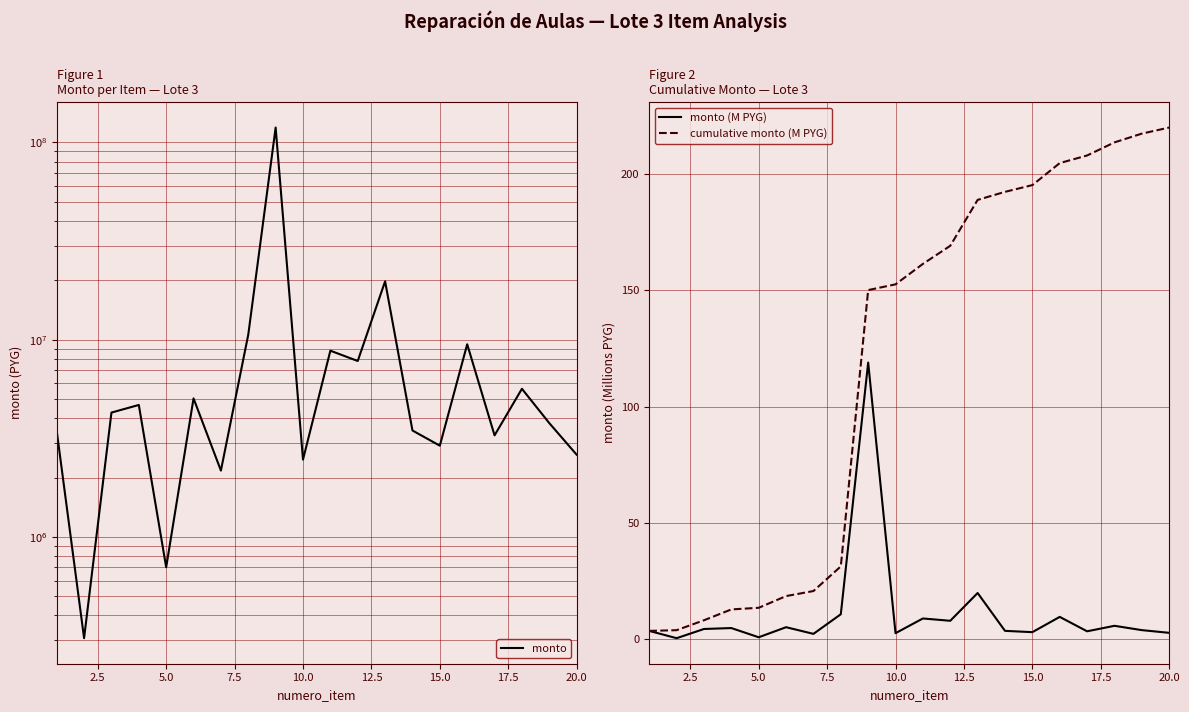

How many lines are shown in the chart?

3